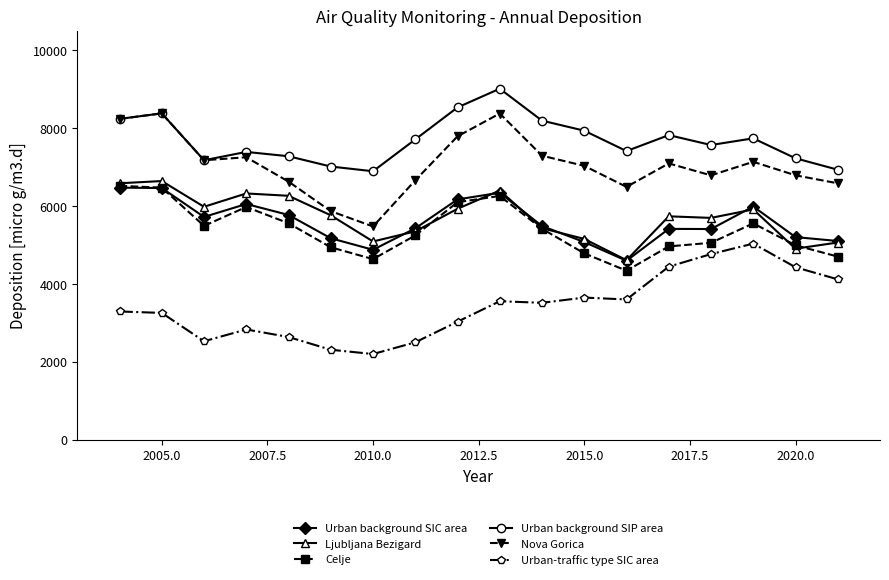

True or false: Ljubljana Bezigard has more than 2 points higher than both neighbors.

True